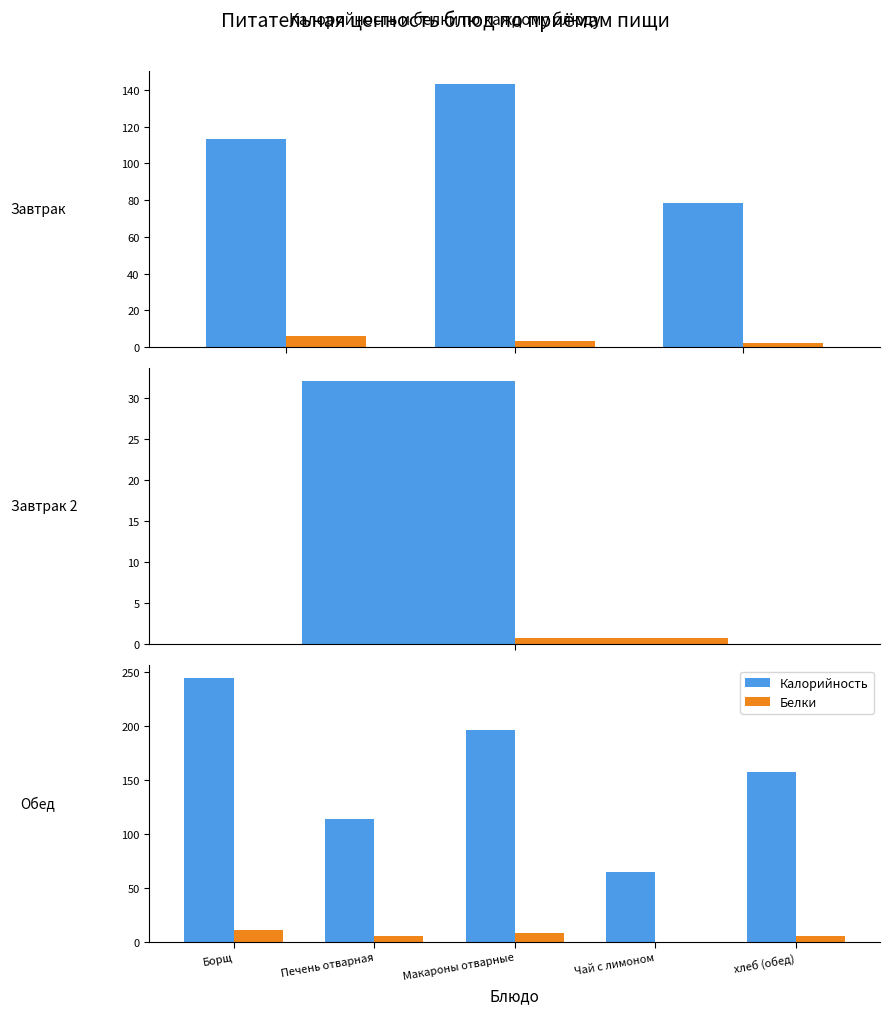

True or false: Калорийность has a value of 118.4 at Макароны отварные.

False